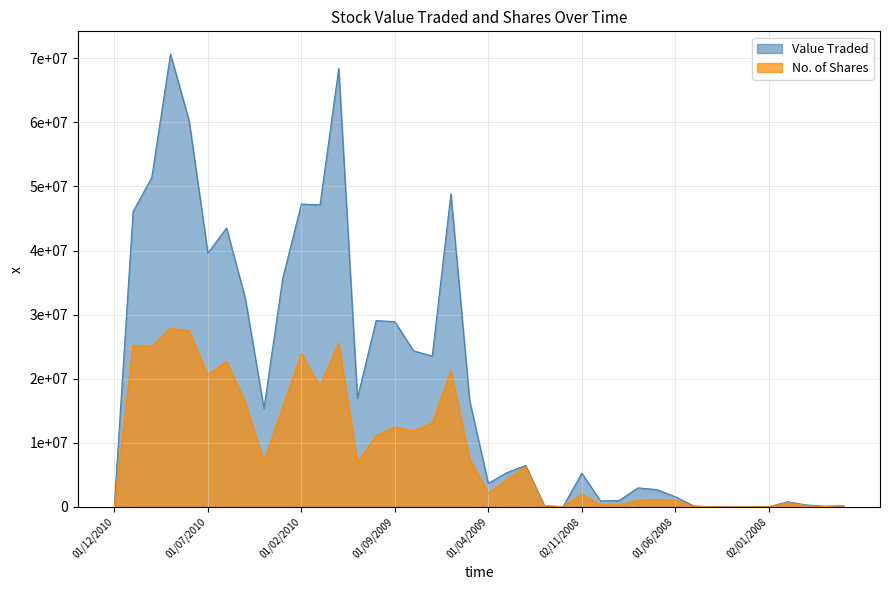

True or false: No. of Shares has a value of 32559666 at 01/02/2010.

False